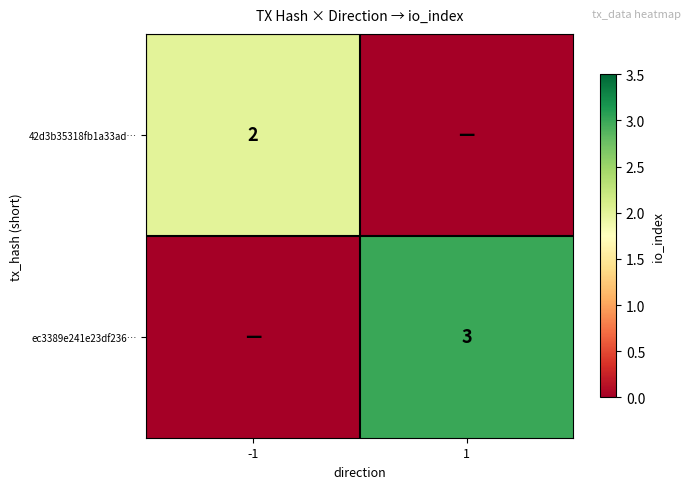

True or false: ec3389e241e23df236… has a value of 3 at 1.

True